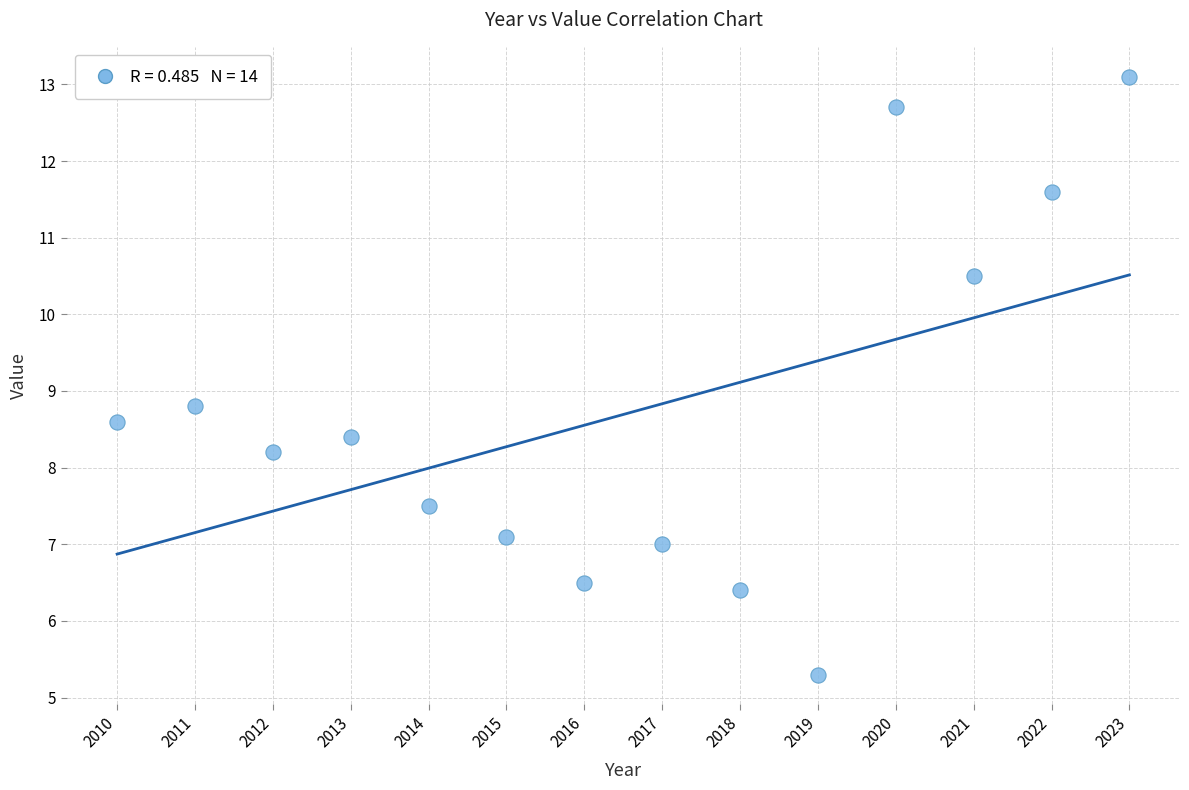

What is the range of X values (max minus min)?

13.0